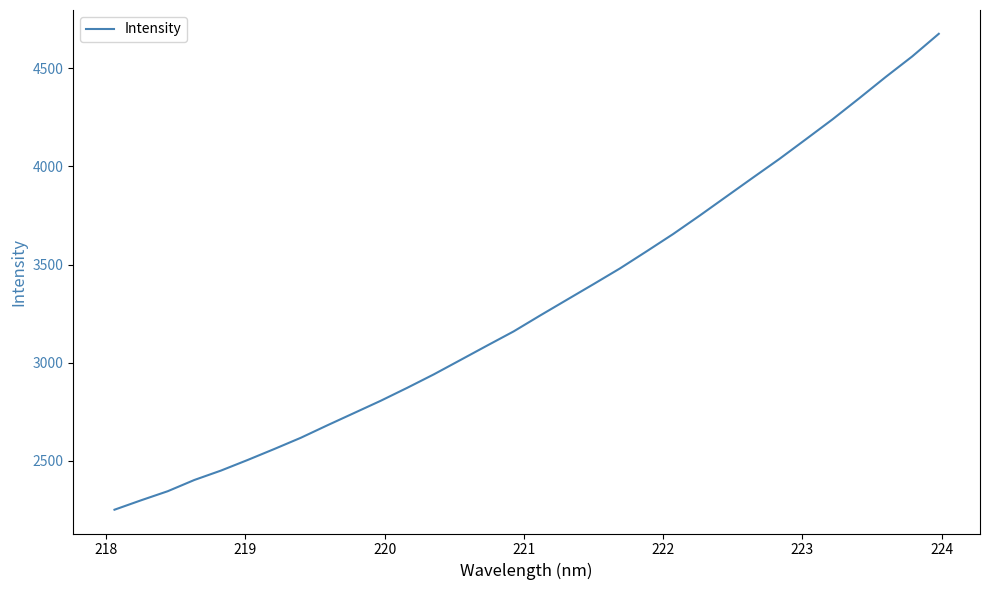

What is the difference between the maximum and minimum values?

2425.2